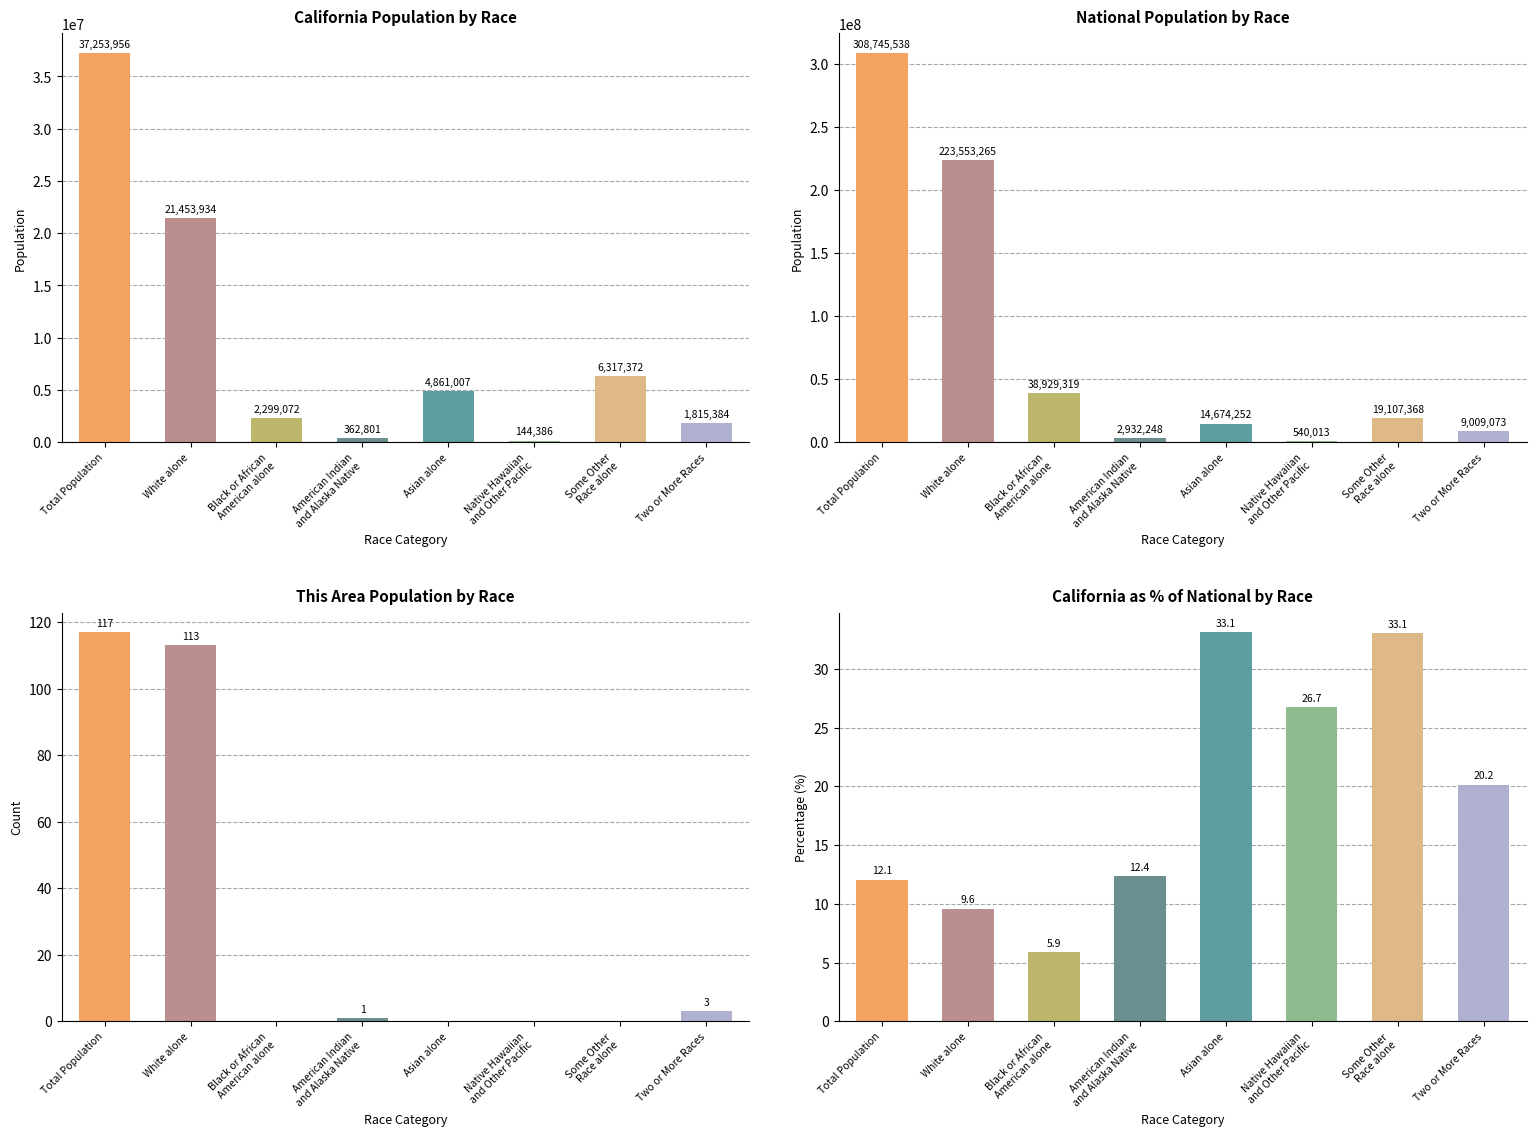

At which category is the sum across all series the highest?

Total Population